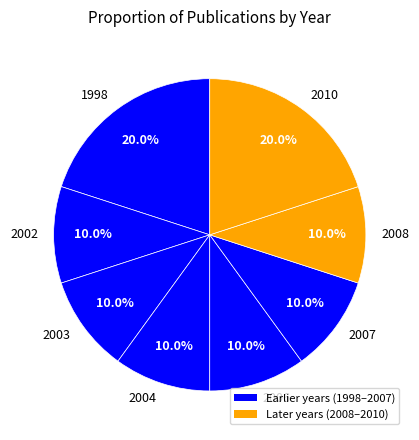

Is 2002 the majority of the pie?

No